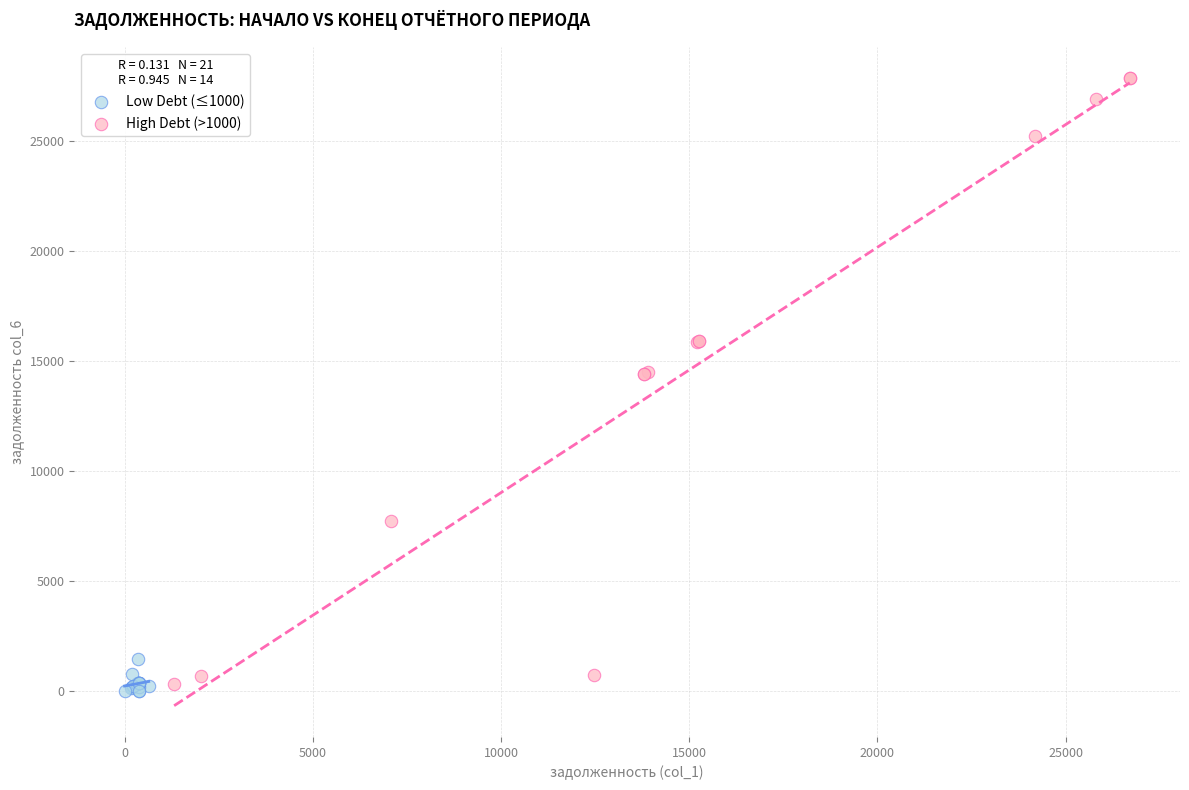

What are all the series names shown in the legend?

Low Debt (≤1000), High Debt (>1000)